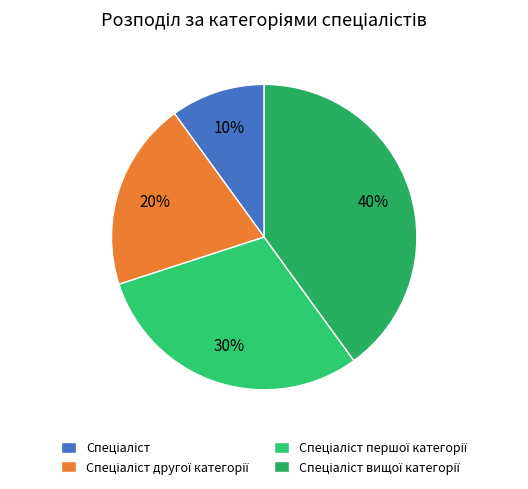

To the nearest percent, what is the combined percentage of Спеціаліст першої категорії and Спеціаліст другої категорії?

50%